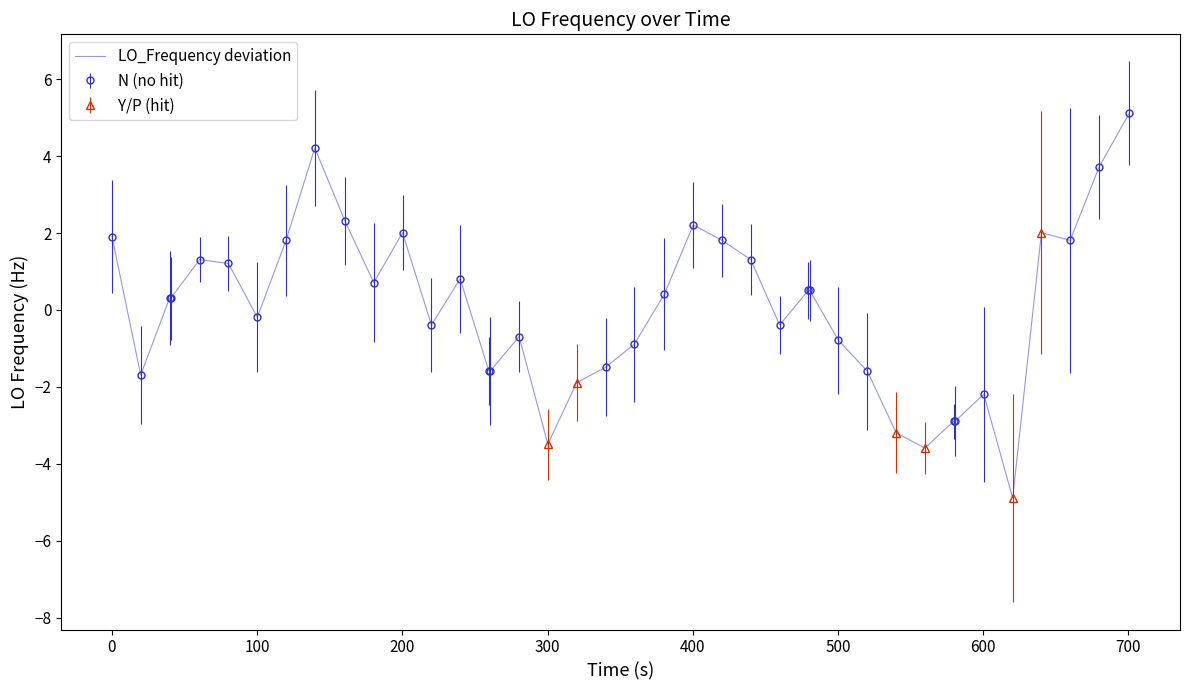

What is the minimum value for LO_Frequency deviation?

-4.9